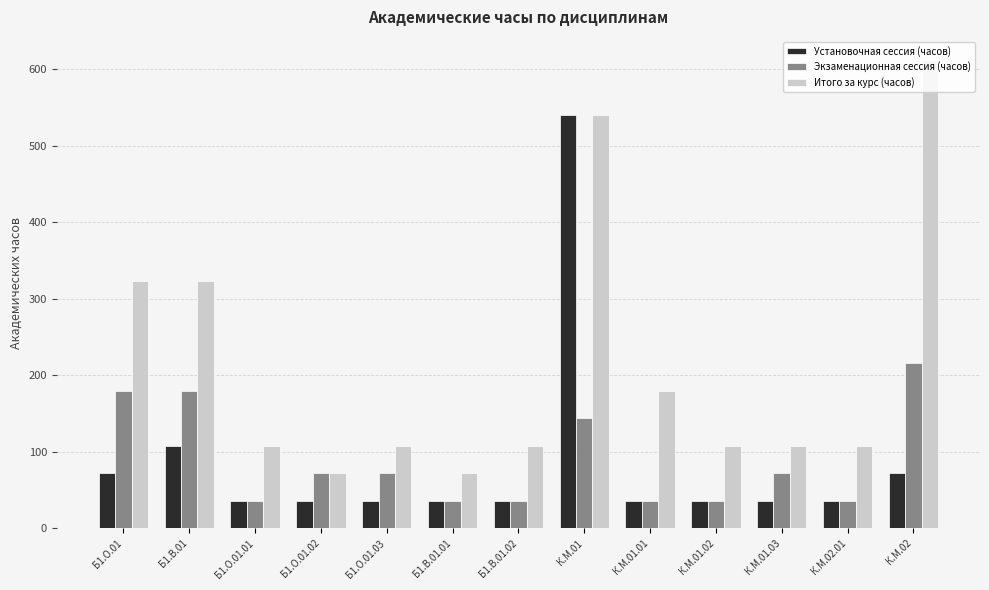

What is the sum of the Установочная сессия (часов) values at Б1.О.01.03 and К.М.02.01?

72